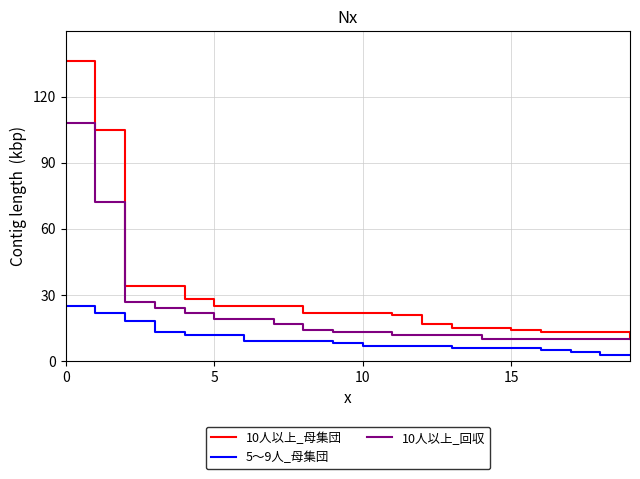

What are all the series names shown in the legend?

10人以上_母集団, 5～9人_母集団, 10人以上_回収